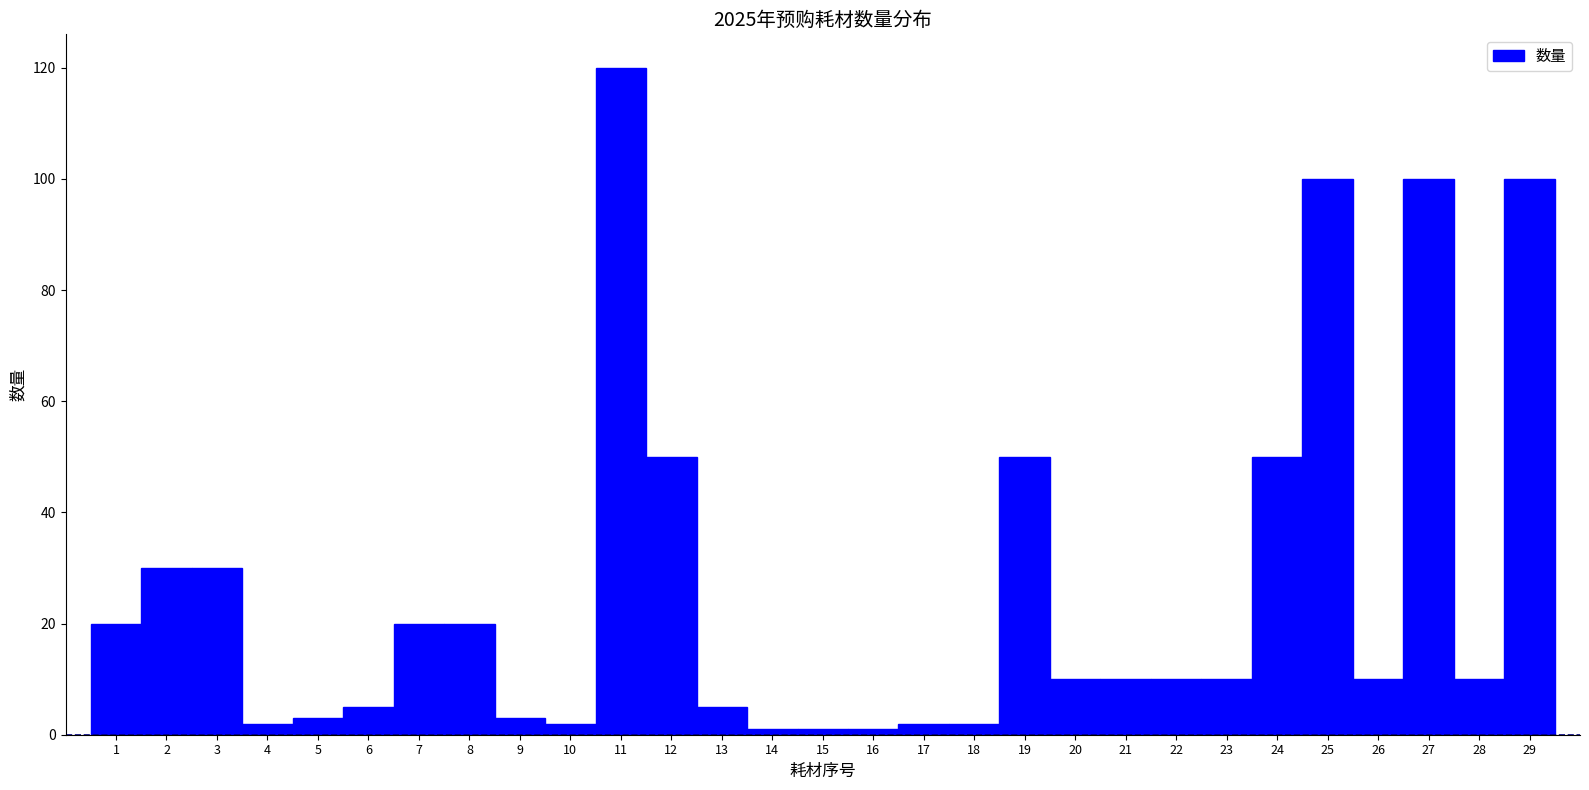

Over which range of the x-axis is the bar tallest?

10.5 to 11.5